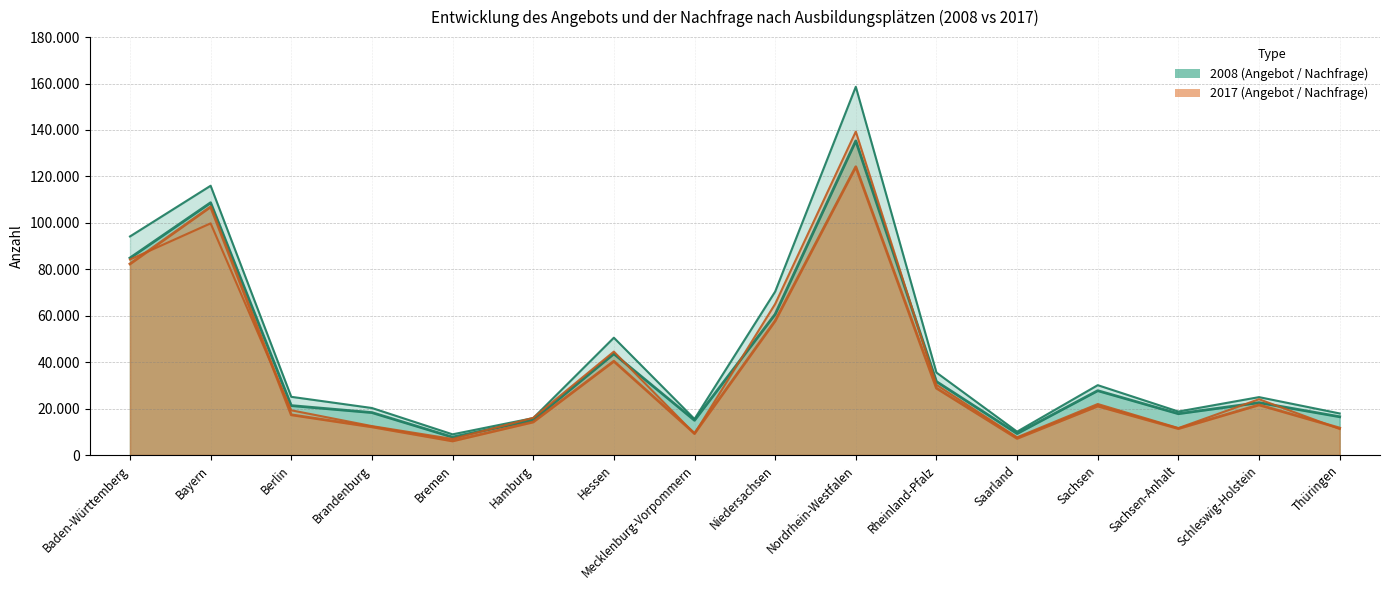

At which label is Nachfrage 2017 closest to 73114?

Niedersachsen